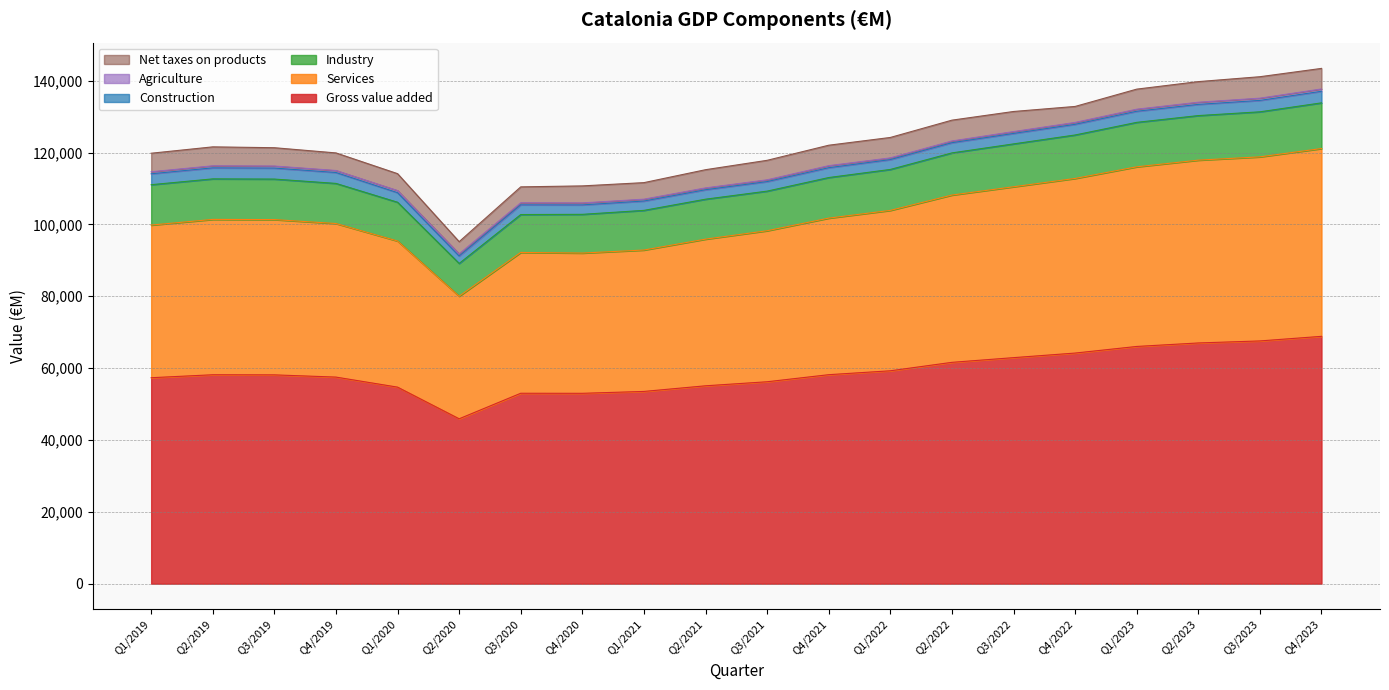

What position from the left is Q4/2020?

8